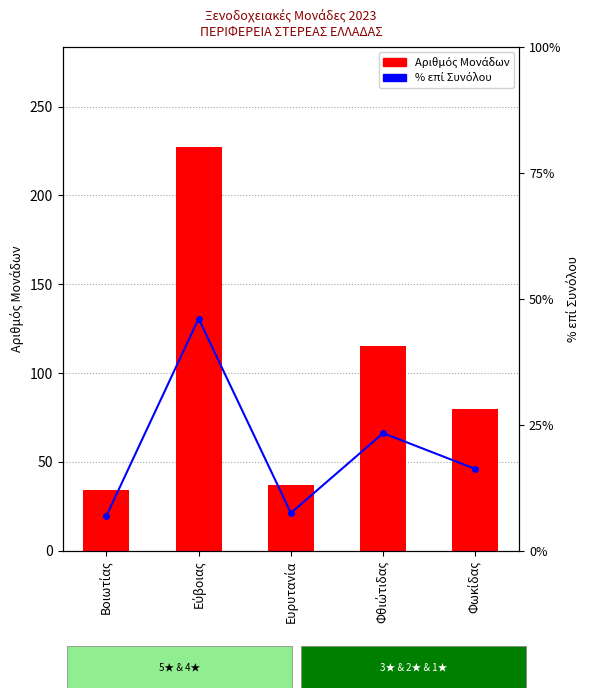

What is the approximate value of % επί Συνόλου at Ευρυτανία?

7.5